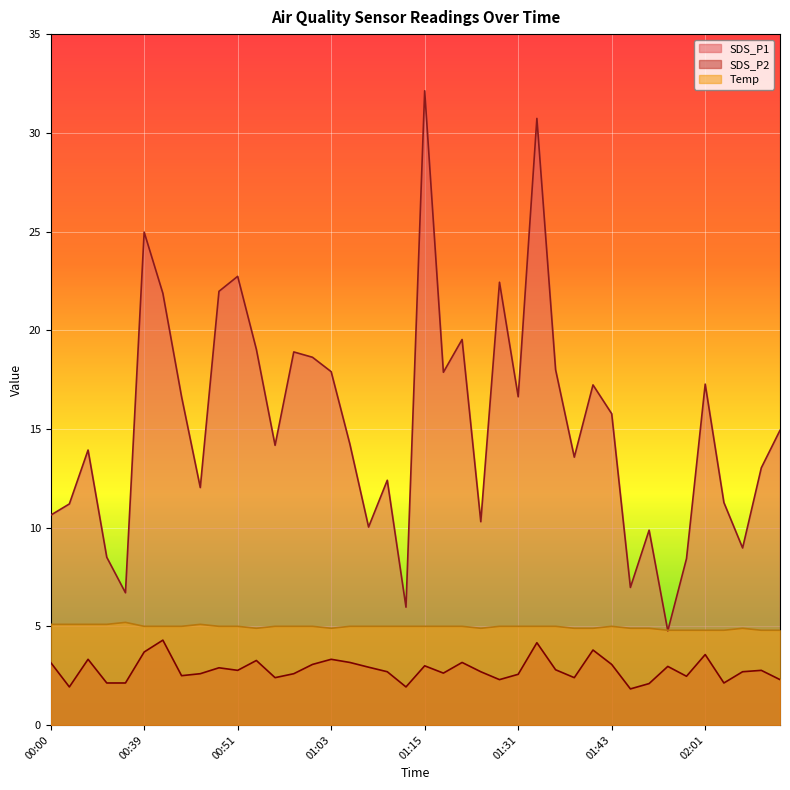

Which series has the largest total across all categories?

SDS_P1